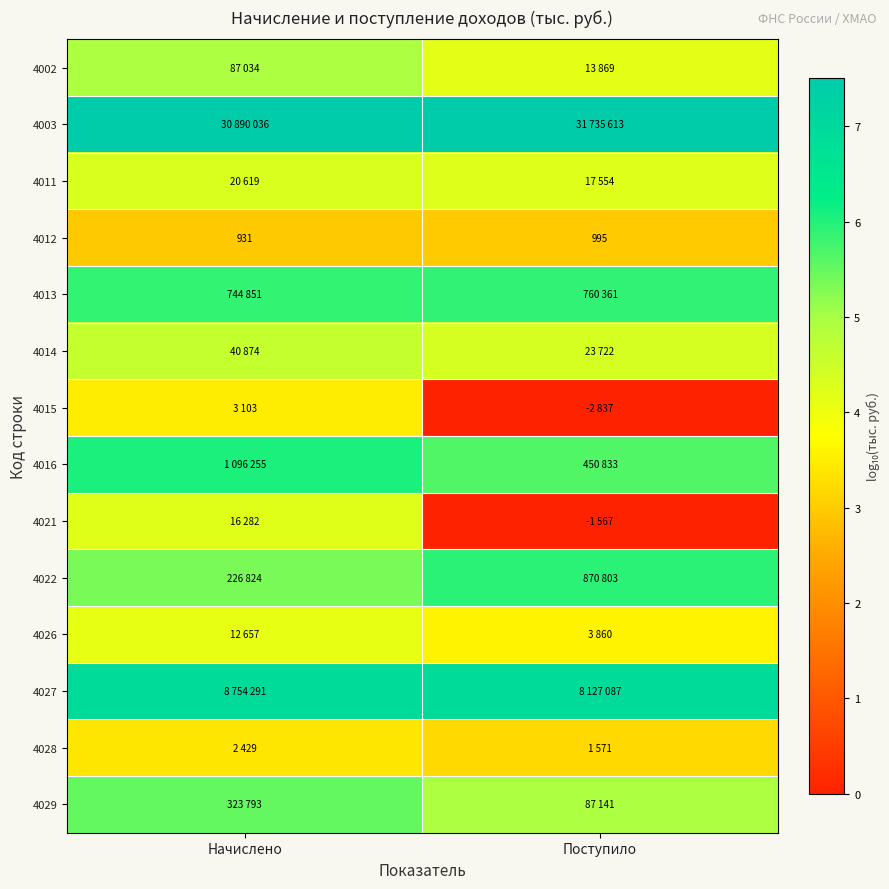

At which category does the chart reach its peak across all series?

Поступило